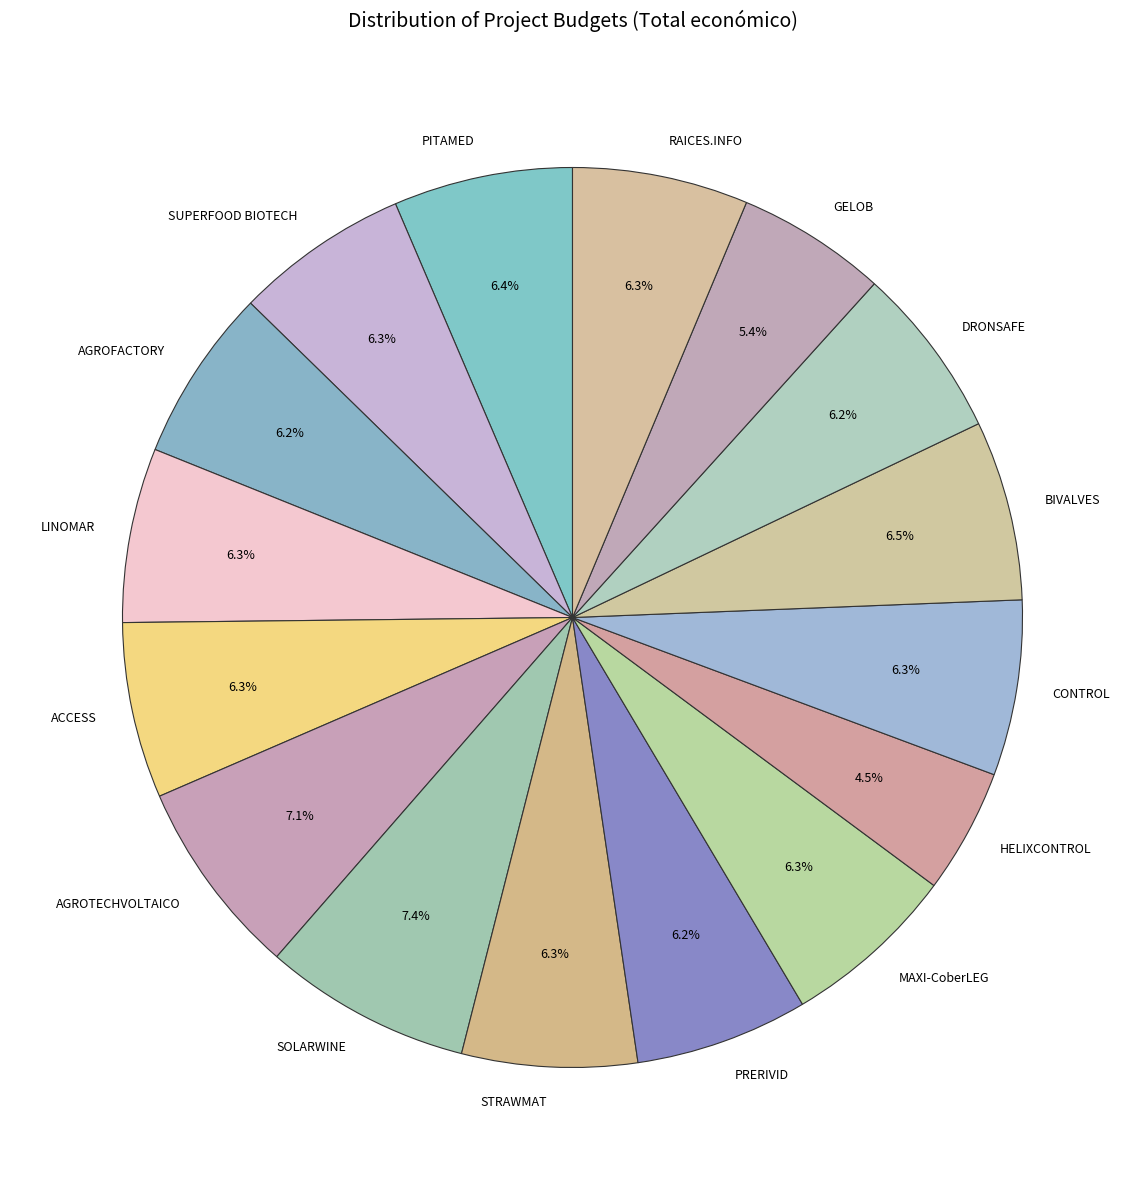

Between GELOB and ACCESS, which is larger?

ACCESS